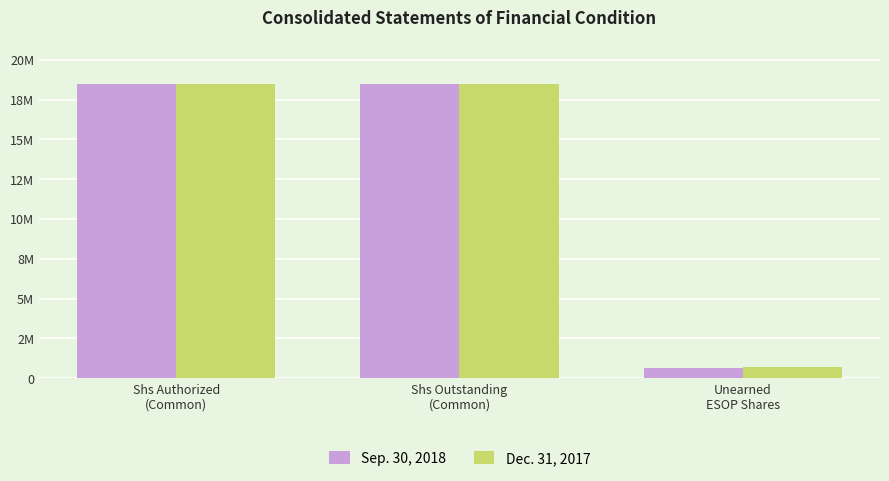

Are the bars grouped side by side (vs. stacked)?

Yes